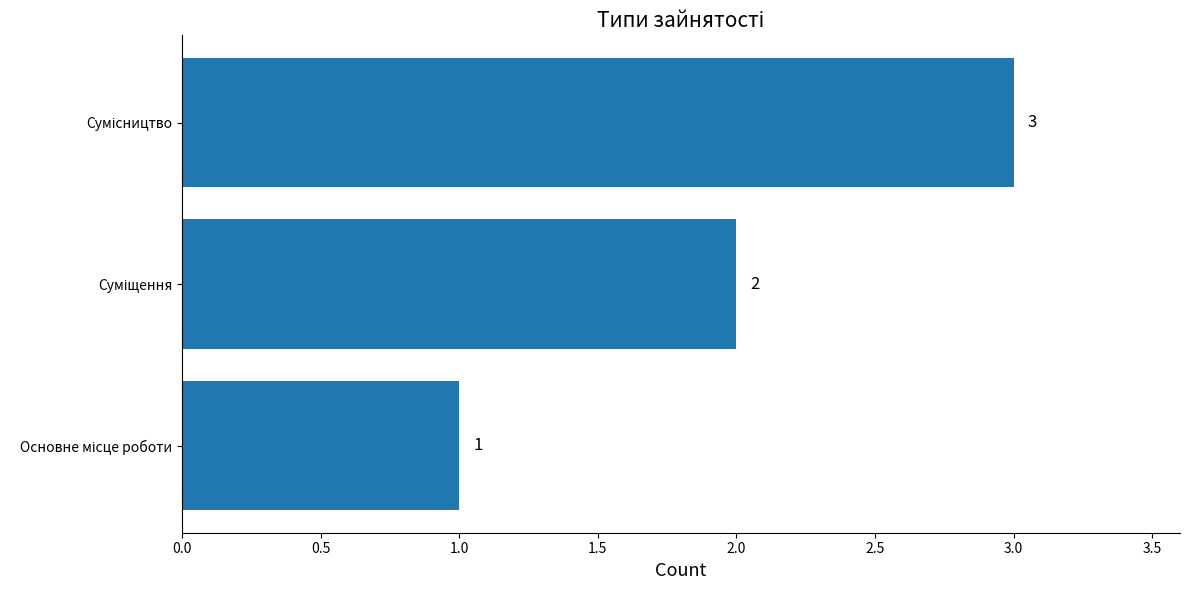

How many values are between 1 and 3?

3